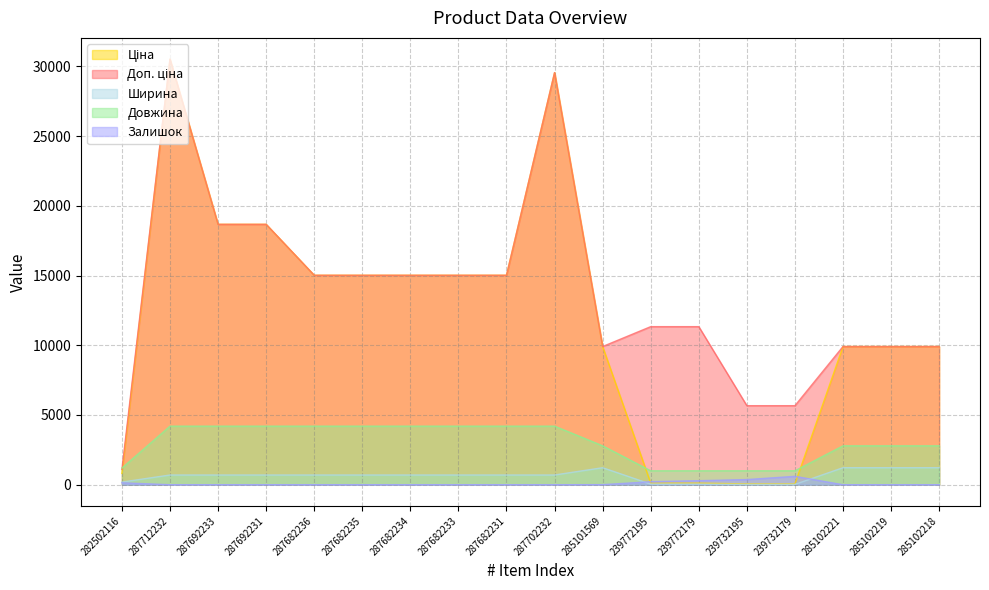

Rank the series at 239732195 from highest to lowest value.

Доп. ціна, Довжина, Залишок, Ціна, Ширина